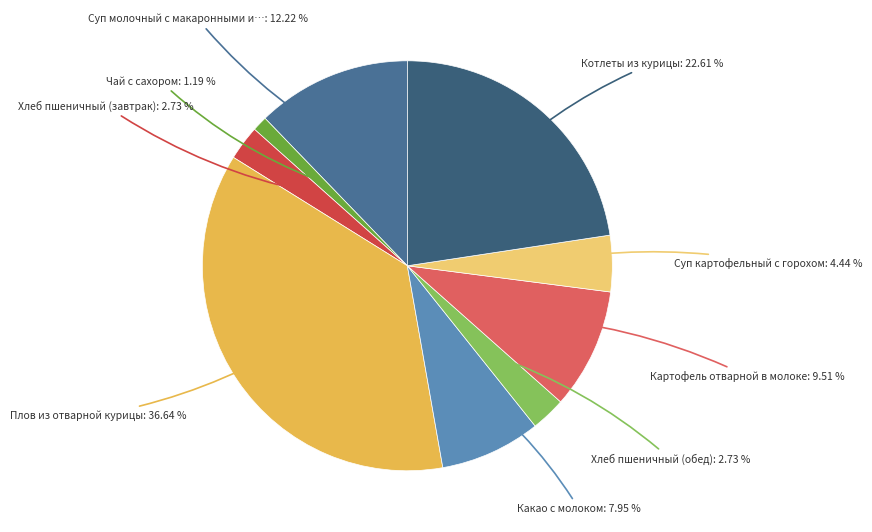

To the nearest percent, what is the average slice percentage?

11%